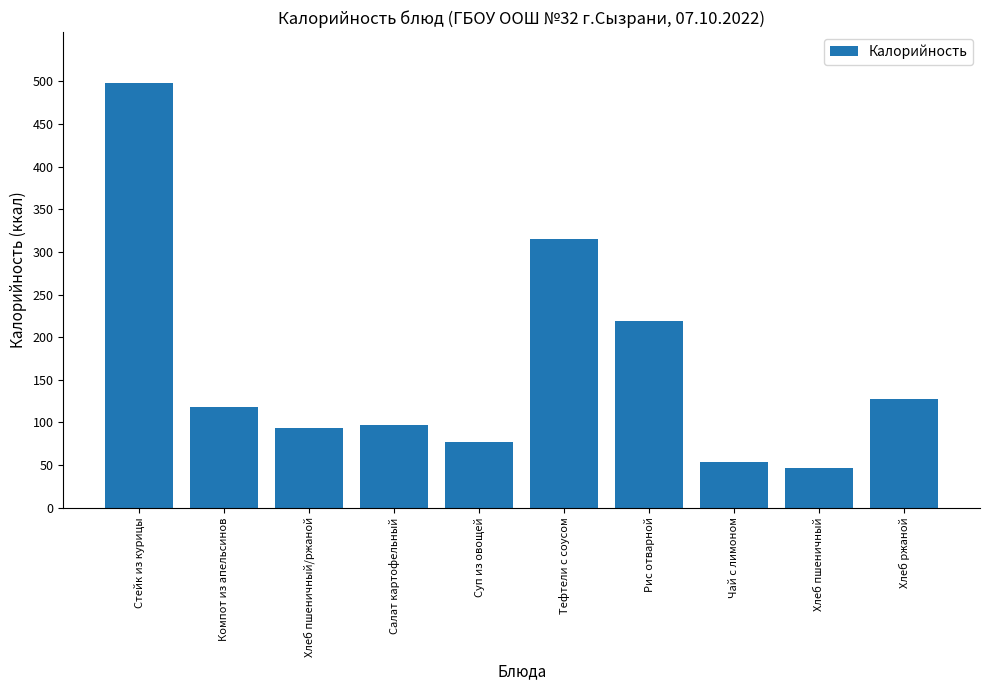

What is the change in value from Компот из апельсинов to Чай с лимоном?

-64.9